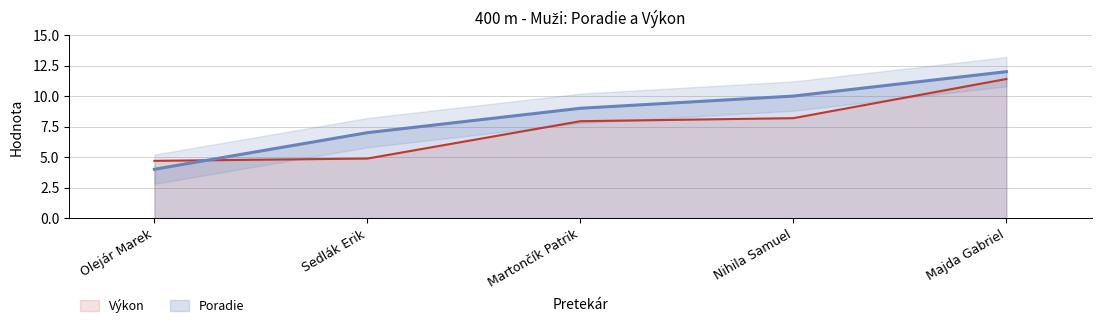

At which category is the sum across all series the highest?

Majda Gabriel